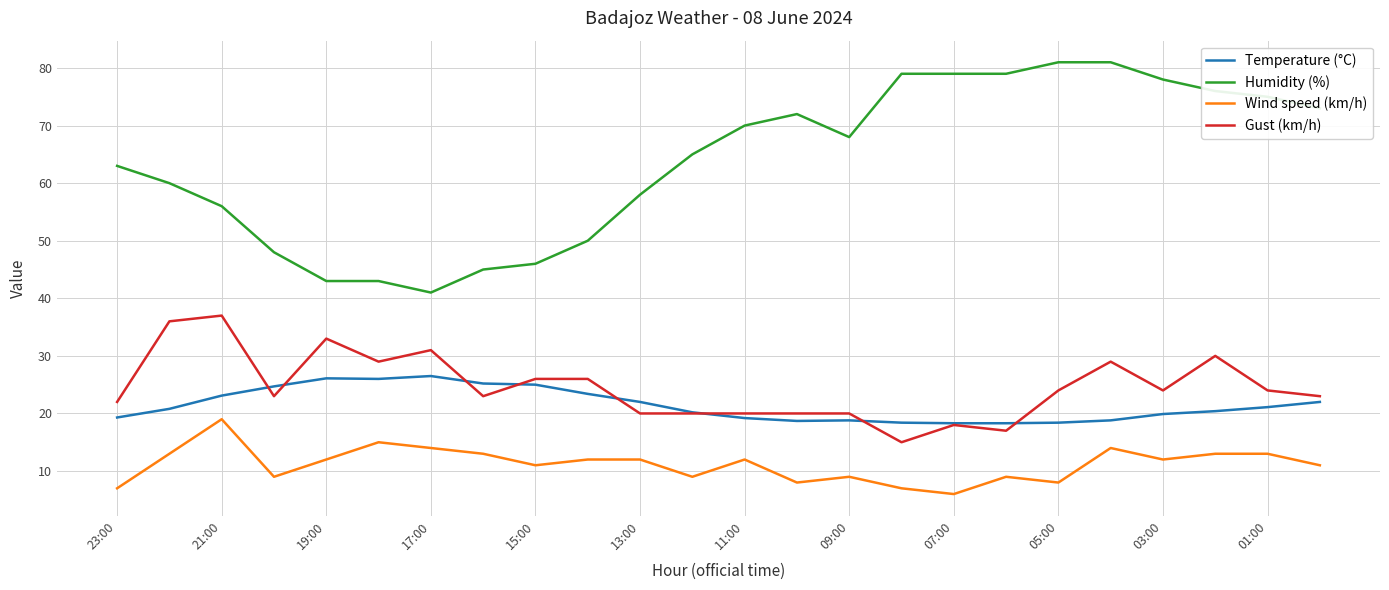

Rank the series by their maximum value, from highest to lowest.

Humidity (%), Gust (km/h), Temperature (°C), Wind speed (km/h)